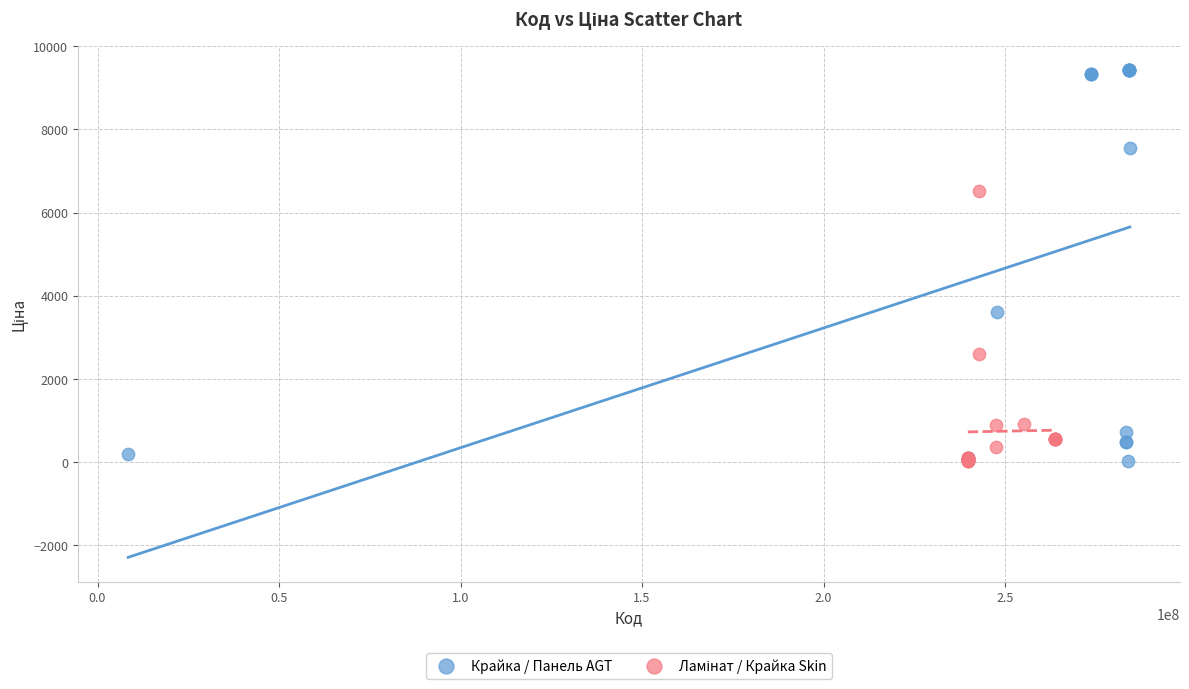

Which series has the largest Y range (max minus min)?

Крайка / Панель AGT